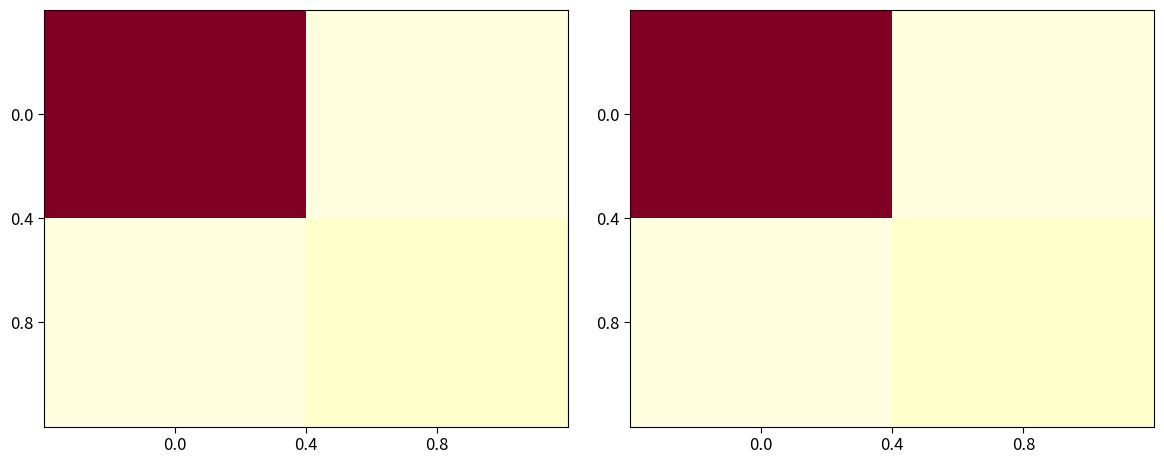

The 0.0 series shows 1085.1 at 0.0. True or false?

False